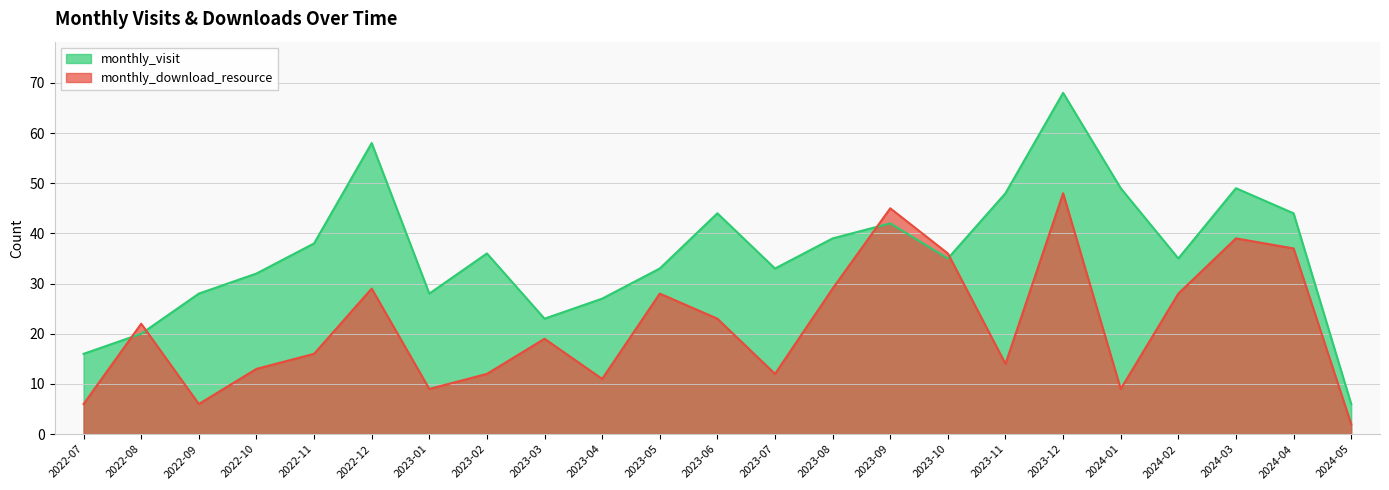

What is the greatest value displayed?

68